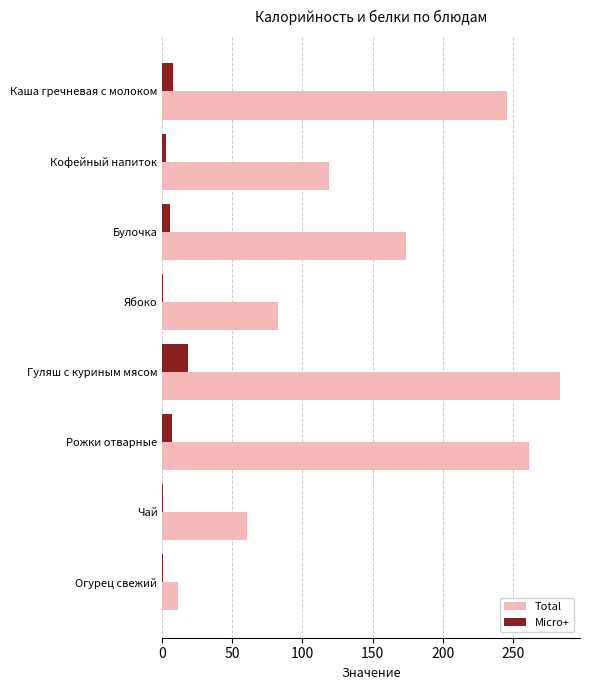

What is the highest value of the Total series?

283.8